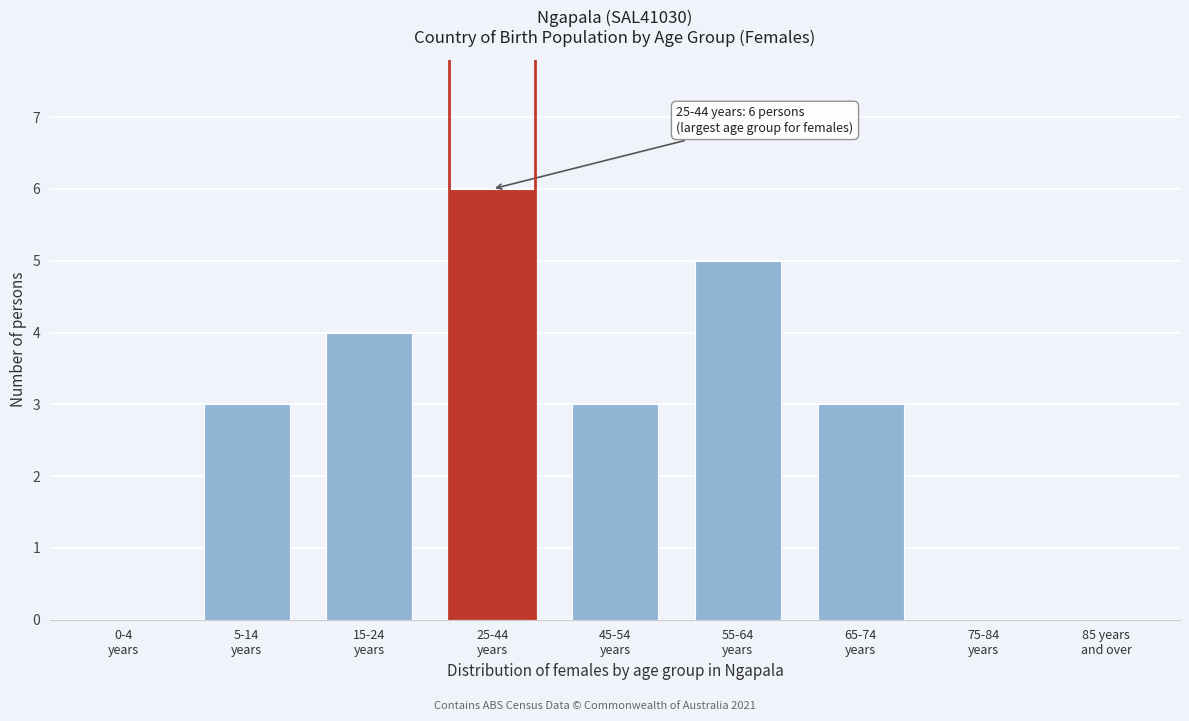

What is the sum of all values?

24